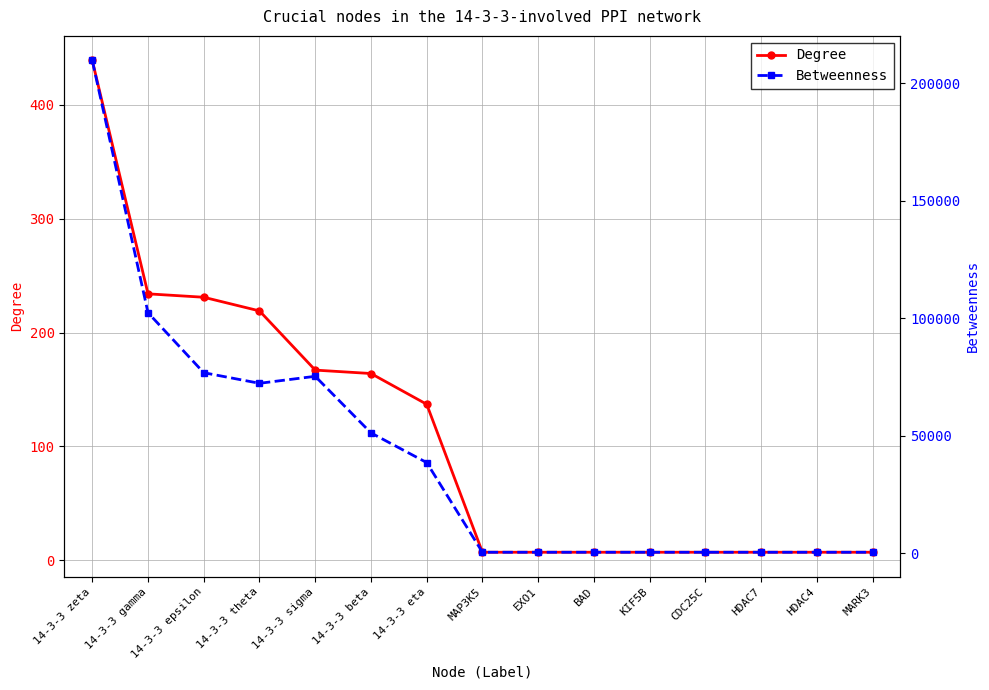

What is the total value across all series at 14-3-3 sigma?

75497.6